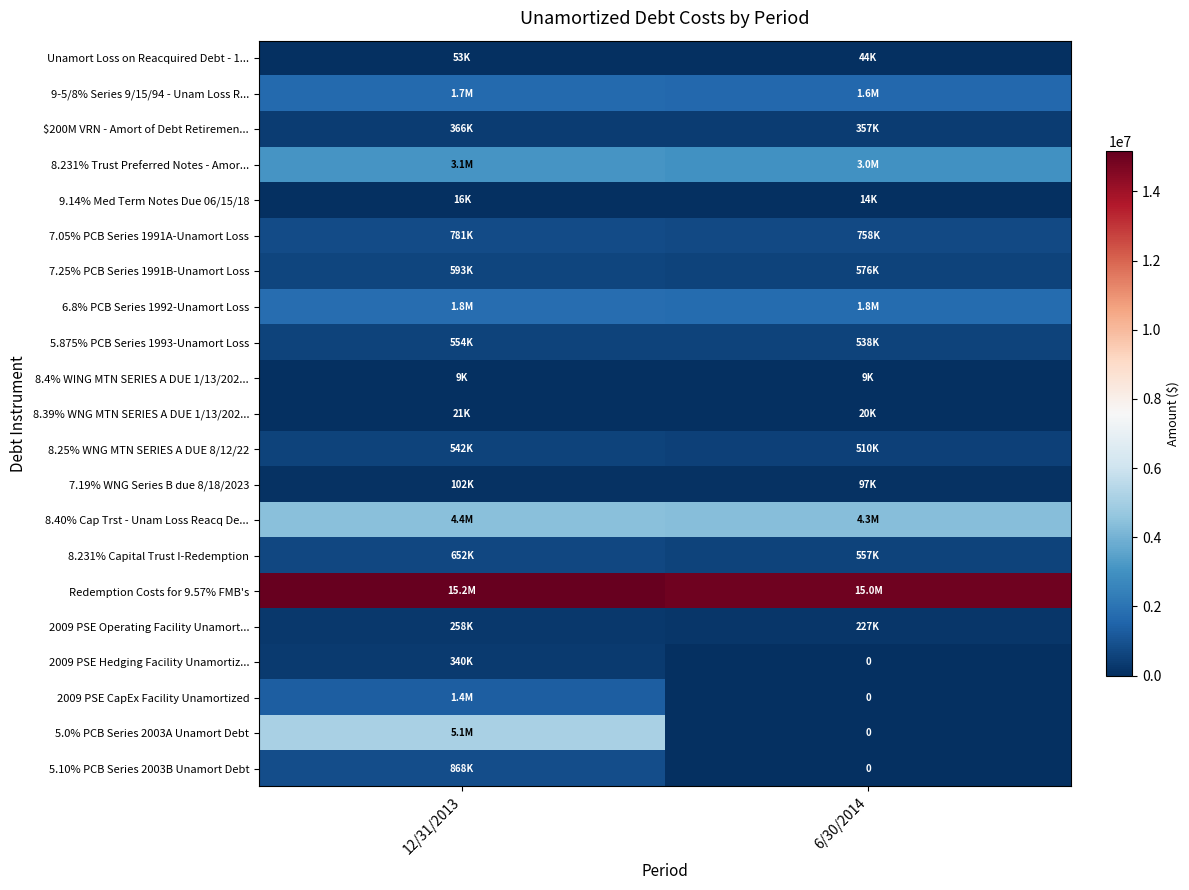

What is the maximum value for 8.40% Cap Trst - Unam Loss Reacq De...?

4432980.8